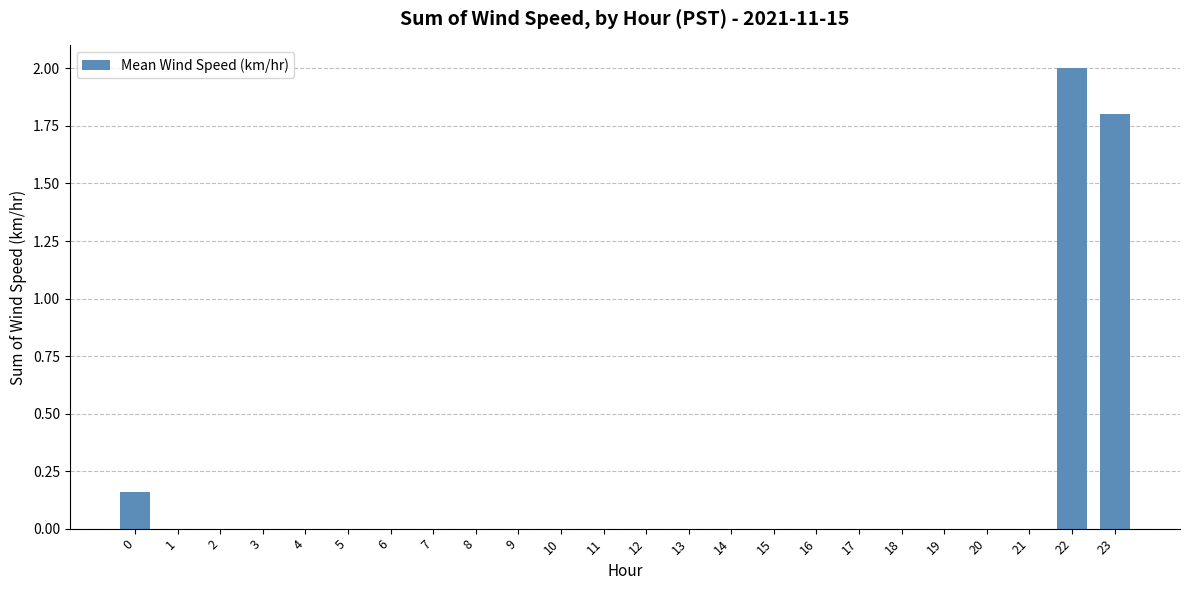

What is the greatest value displayed?

2.0